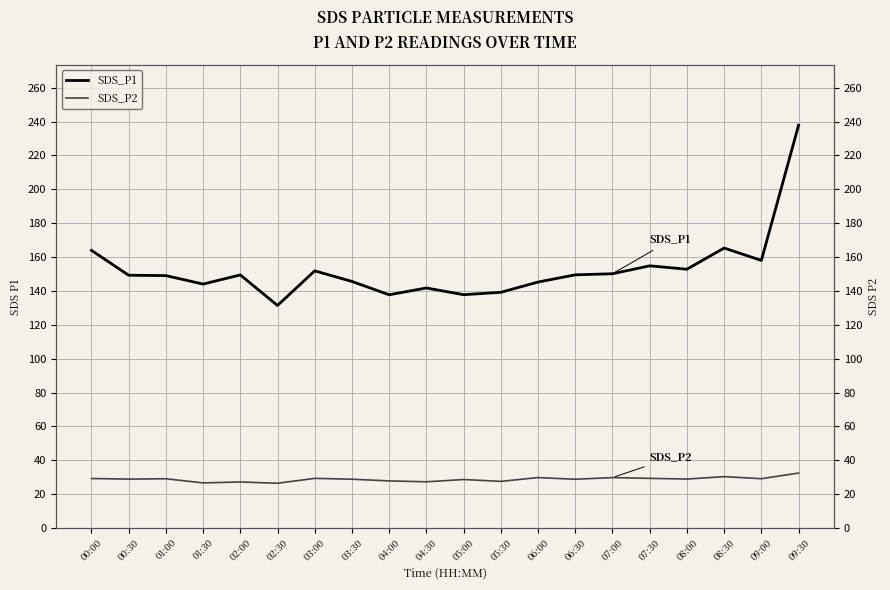

What is the approximate value of SDS_P2 at 06:30?

28.8